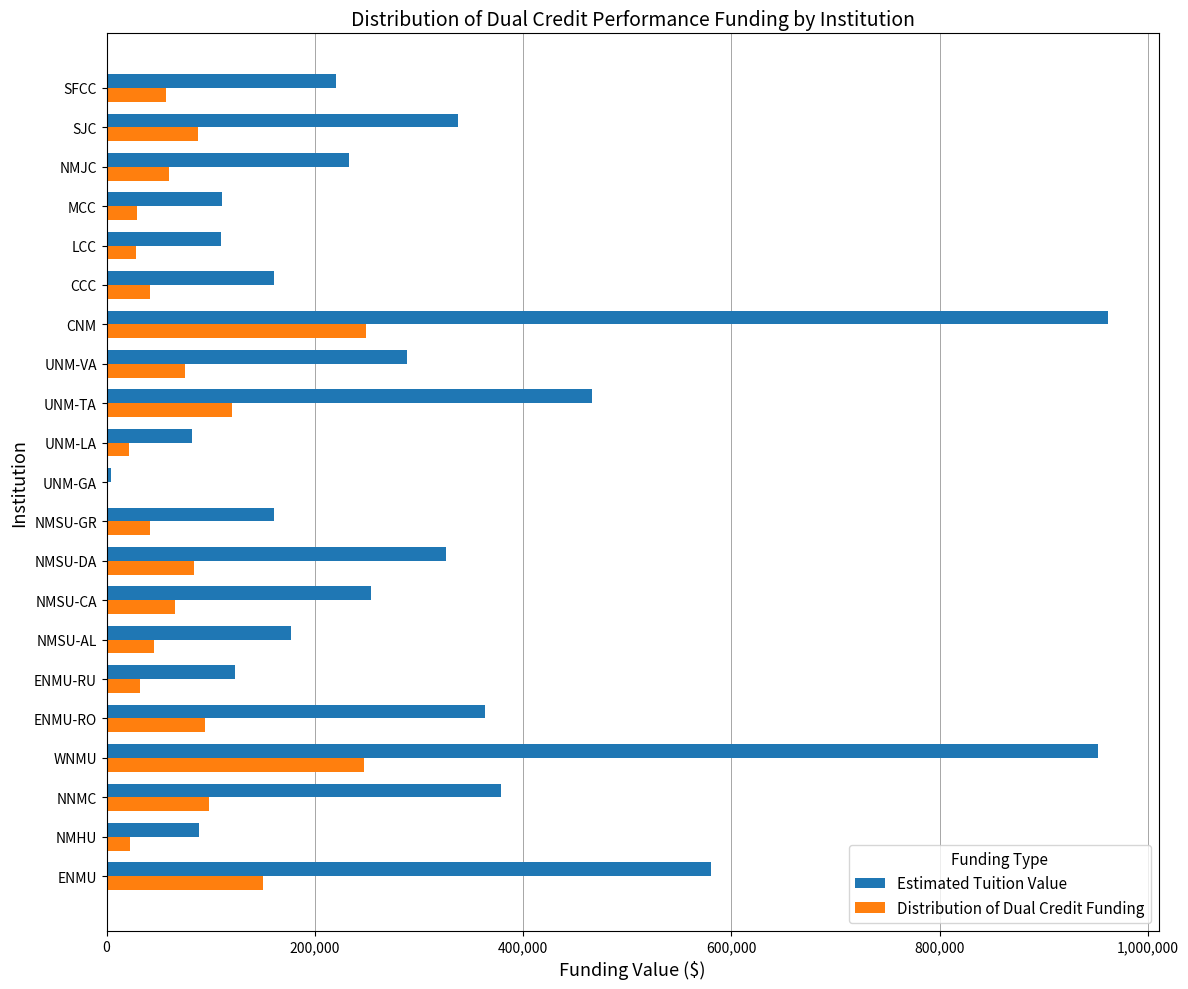

What is the greatest value displayed?

962234.0